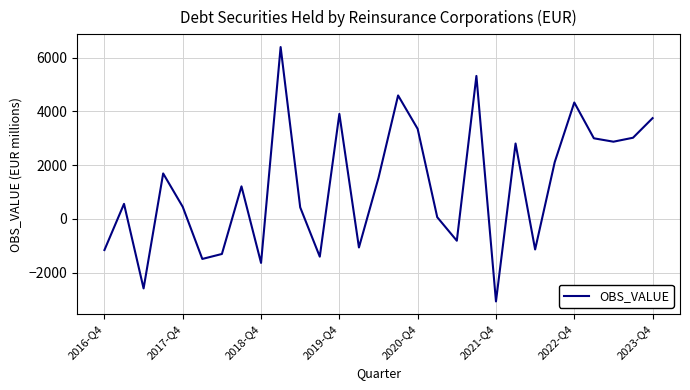

What is the smallest value displayed?

-3074.3